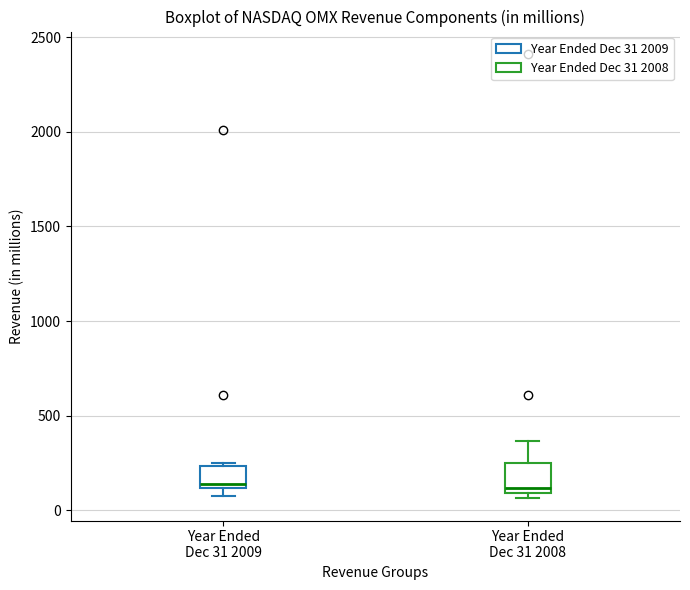

Reading left to right, transcribe this box plot: for each box, give where its median line is, the range the box spans, and where its two whiskers end, as read against the y-axis. The values are not printed on the chart, so give them approximately, as read against the axis.

Year Ended Dec 31 2009: median 150, box 100 to 250, whiskers 100 (just below the box's lower edge) to 250 (just above the box's upper edge)
Year Ended Dec 31 2008: median 100 (just above the box's lower edge), box 100 to 250, whiskers 50 to 350